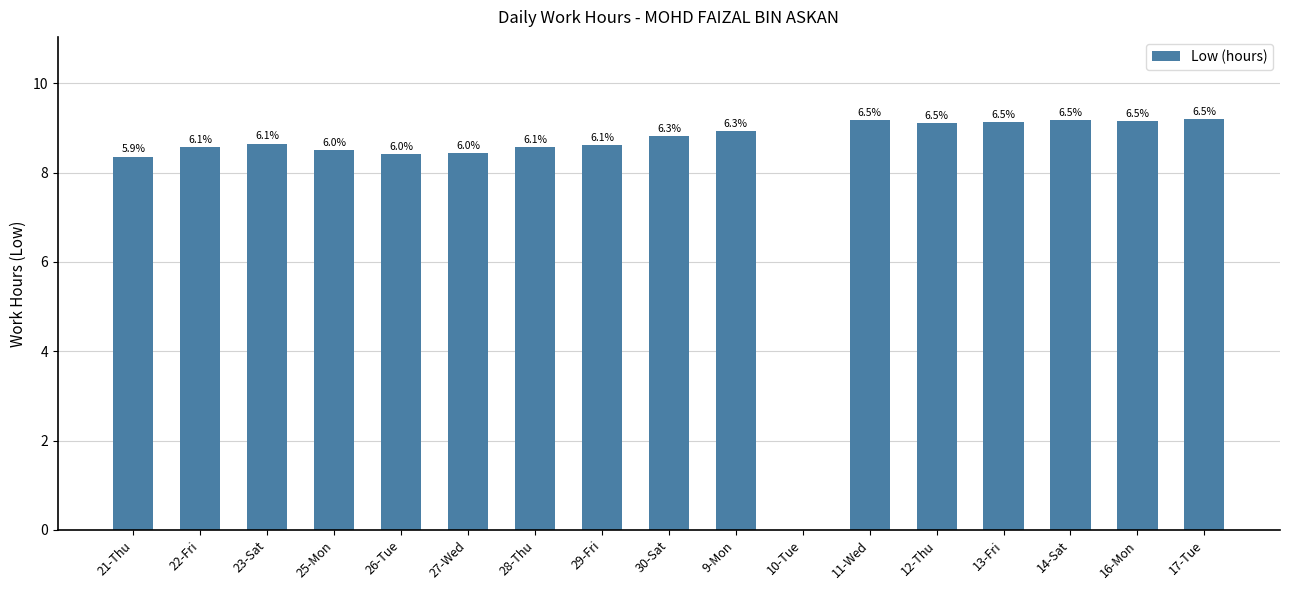

Are the bars horizontal?

No